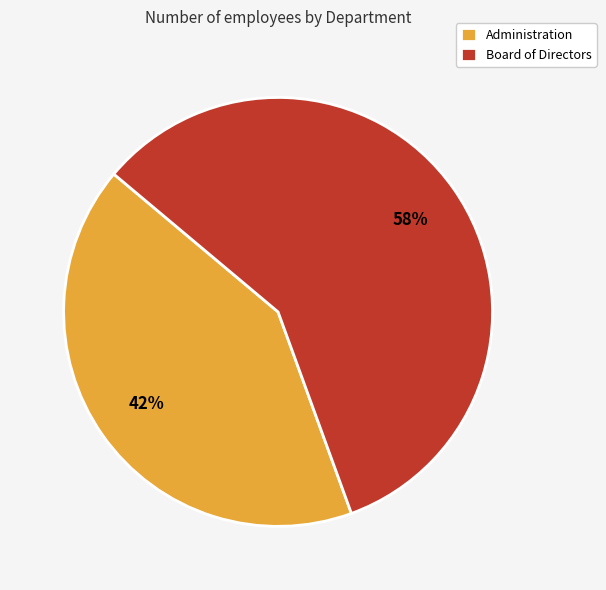

Is the sum of Administration and Board of Directors greater than half?

Yes